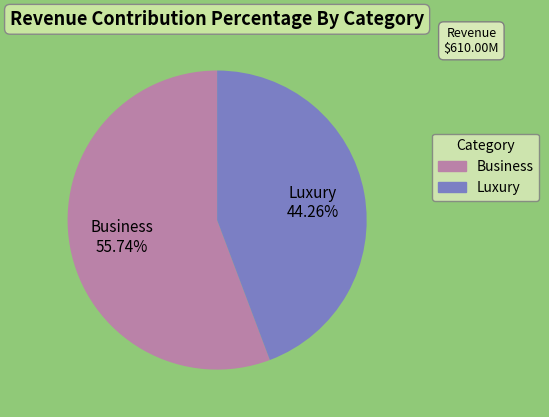

Rank the categories by value from lowest to highest.

Luxury, Business